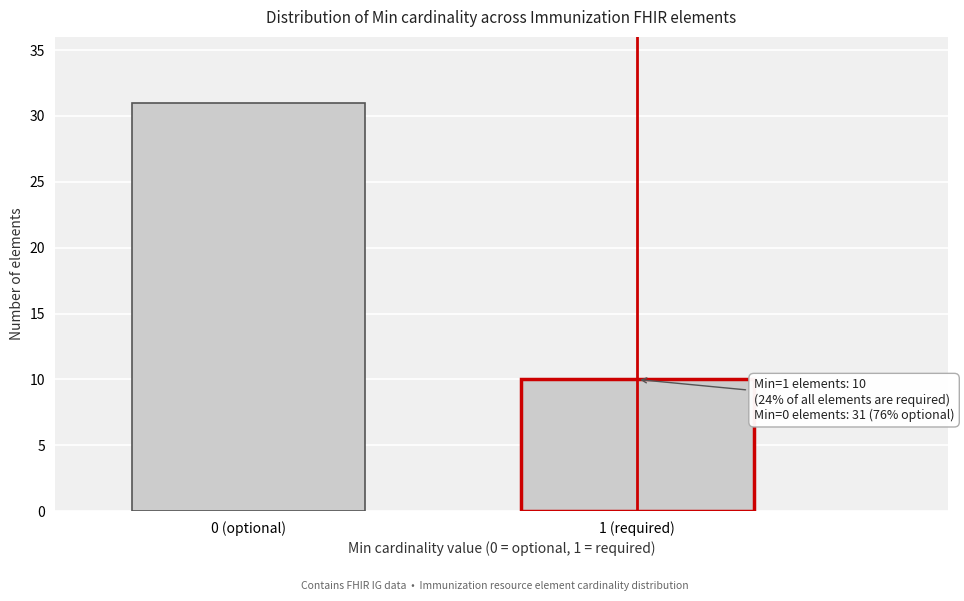

Reading left to right, transcribe all the data shown in this chart.

0 (optional)=31	1 (required)=10